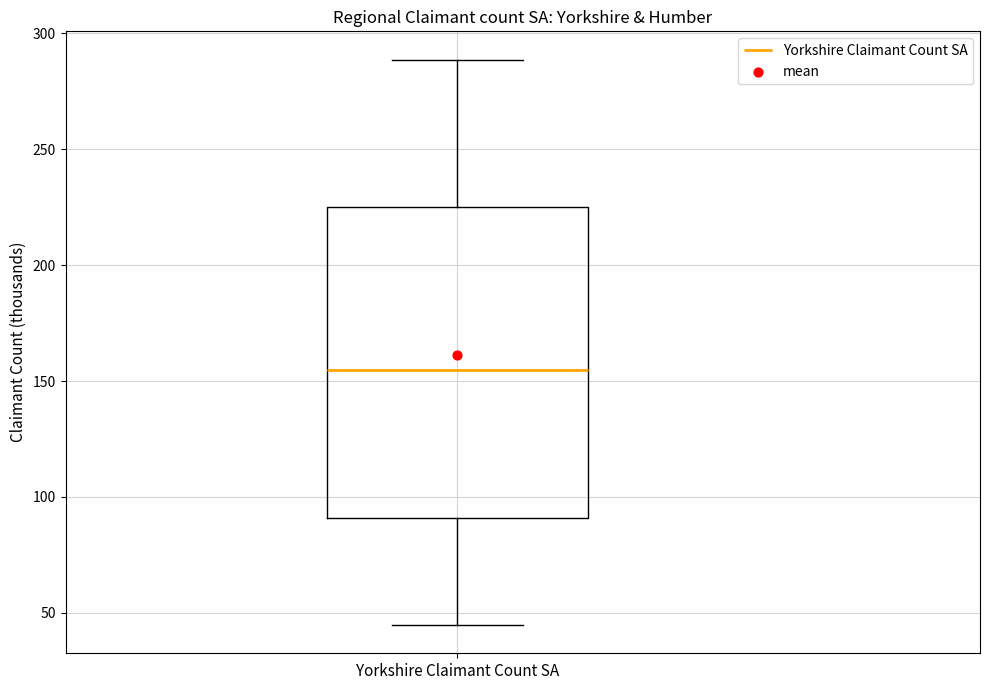

Read this box plot against the y-axis: the position of the median line, the range covered by the box, and the ends of both whiskers. The values are not printed on the chart, so give them approximately, as read against the axis.

median 155, box 90 to 225, whiskers 45 to 290